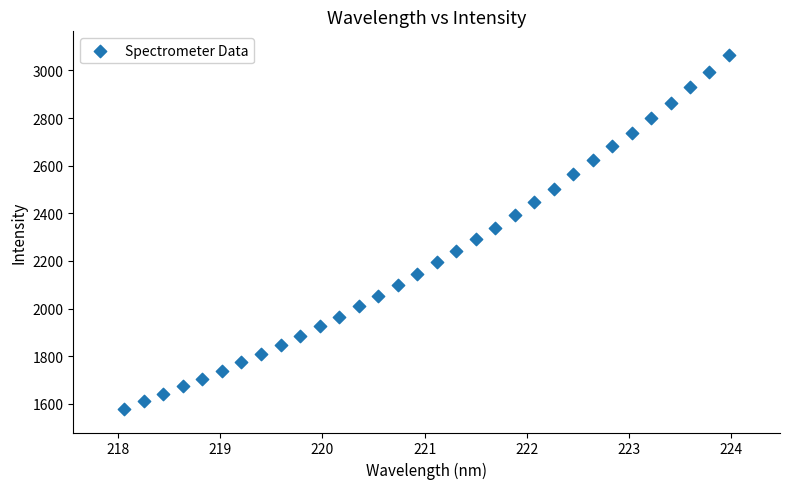

What is the range of X values (max minus min)?

5.9